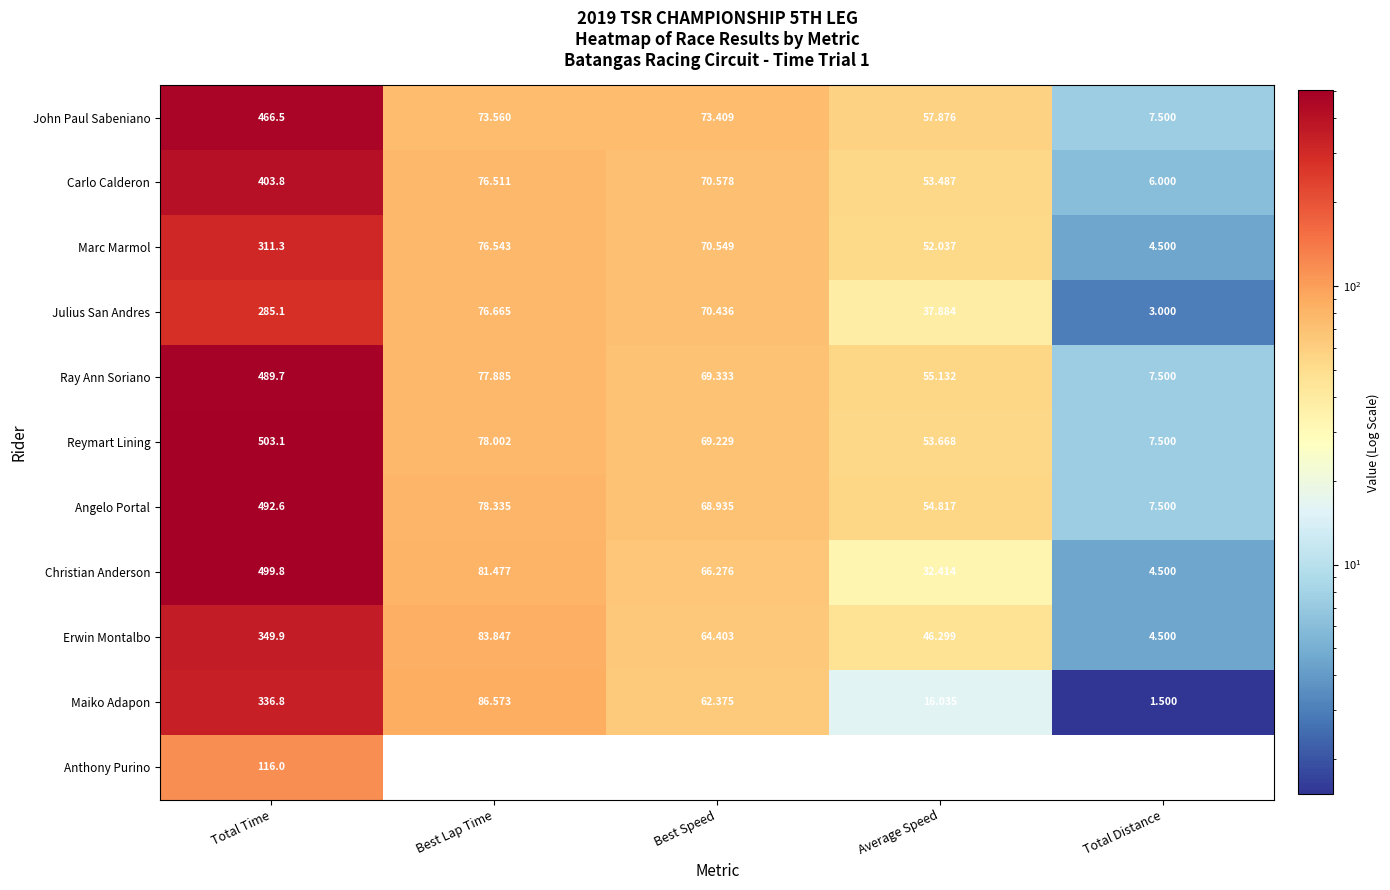

At which label does Marc Marmol first exceed 70?

Total Time